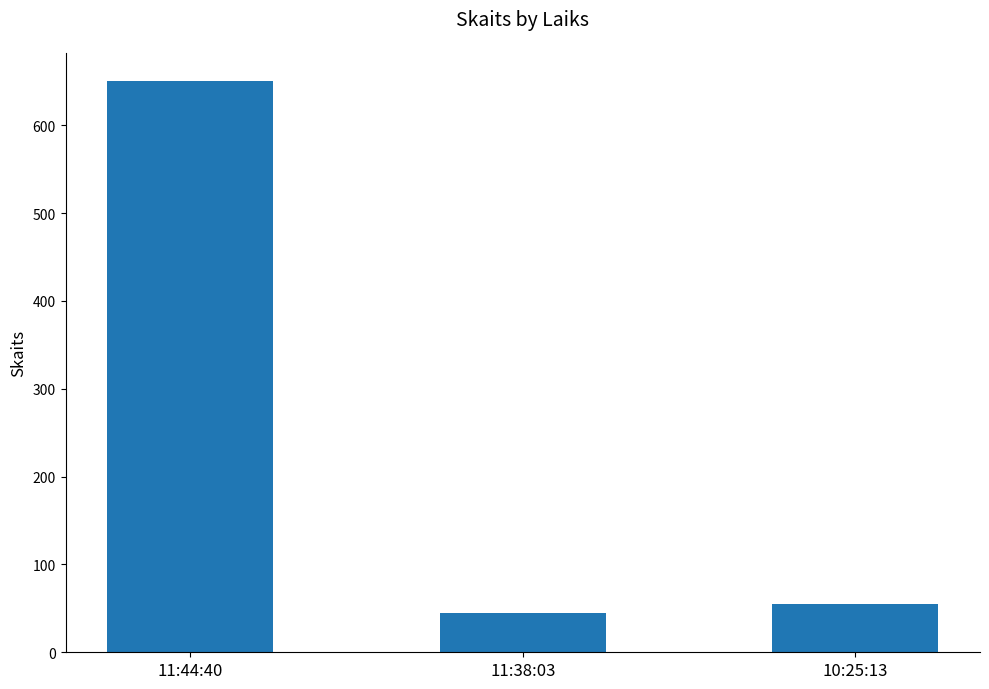

How many values are below 55?

1